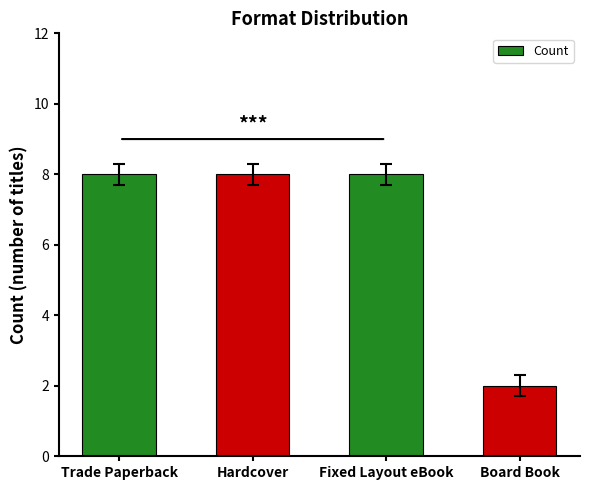

How many bars are there in total?

4